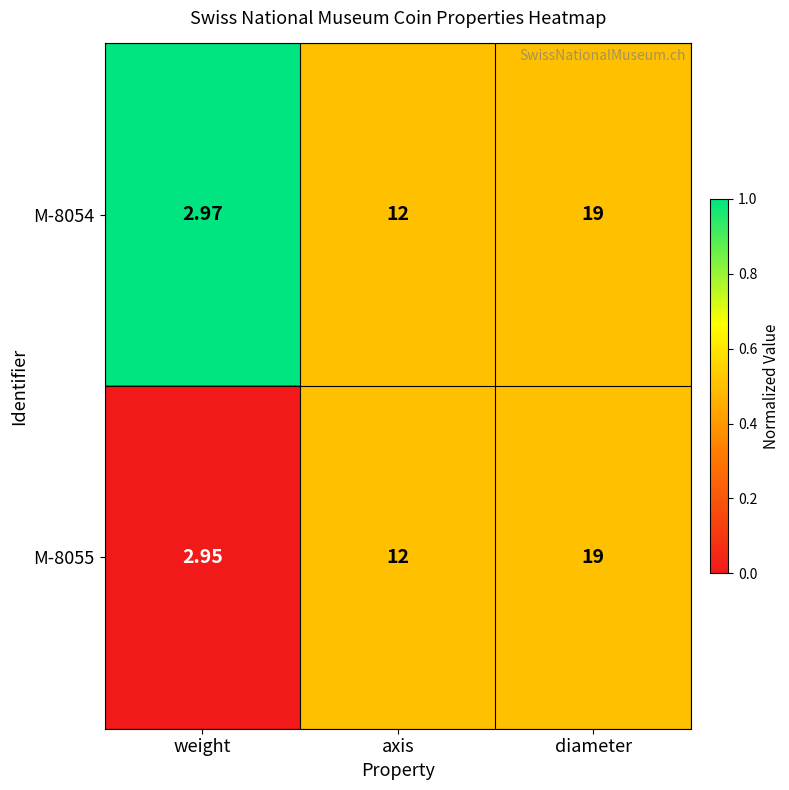

At which category is the sum across all series the highest?

diameter